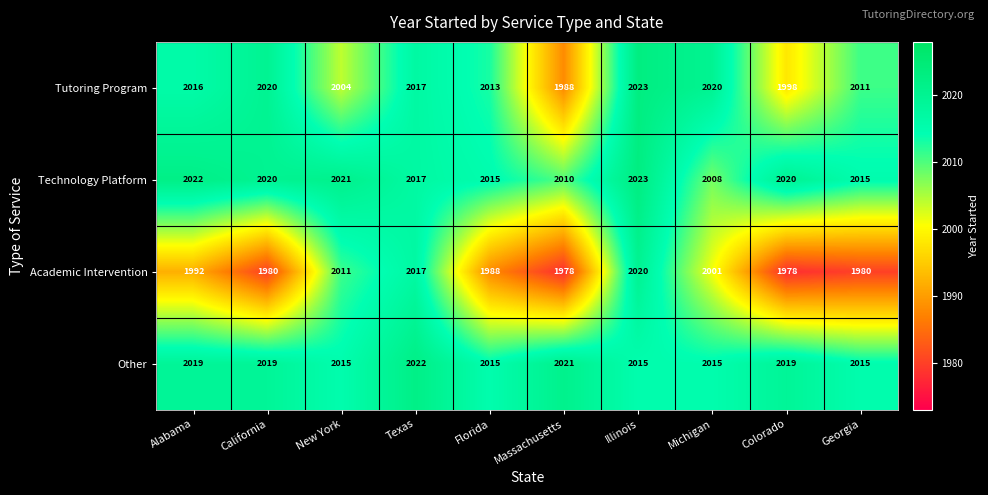

The Other series shows 2015 at Georgia. True or false?

True